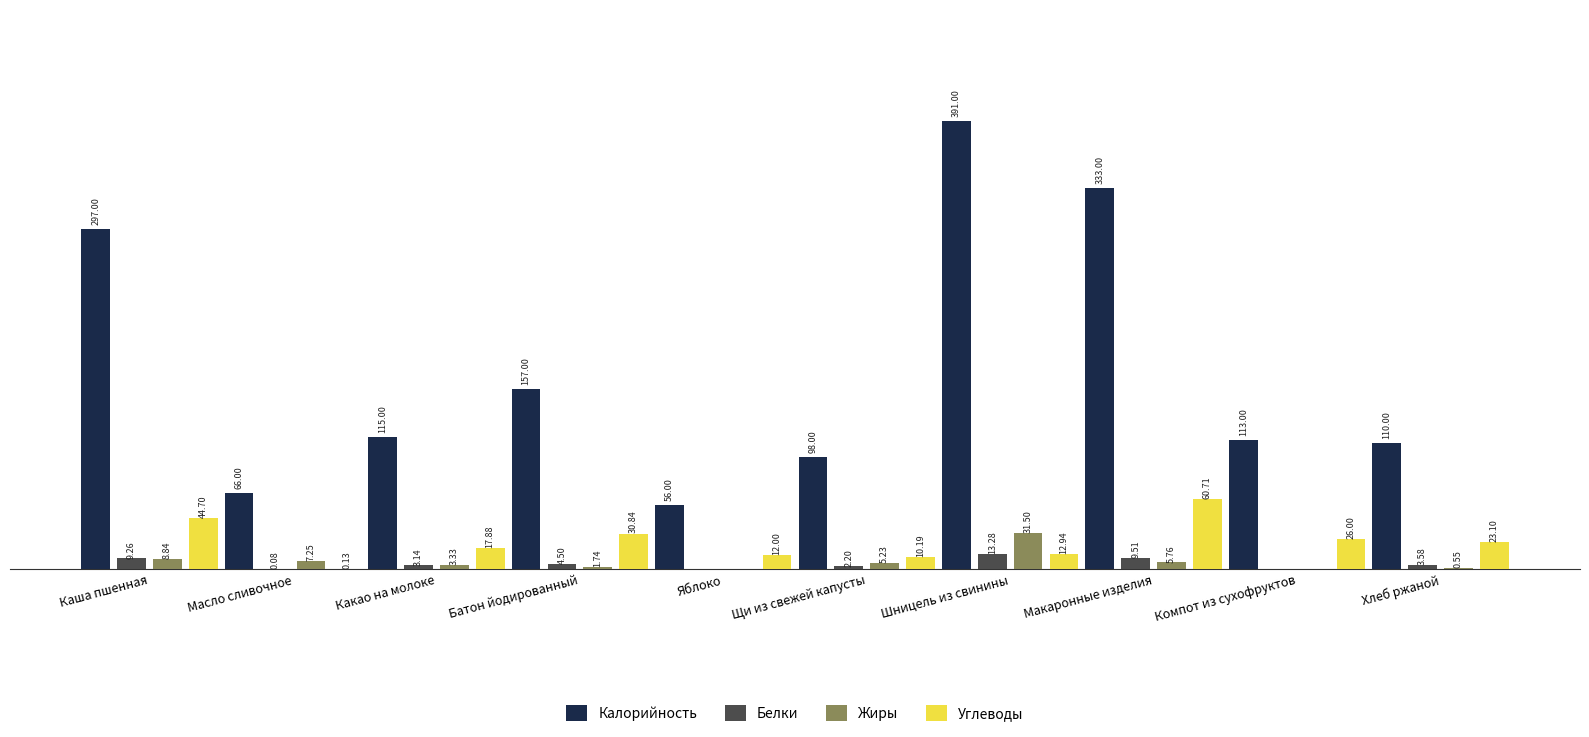

Which series has the largest total across all categories?

Калорийность